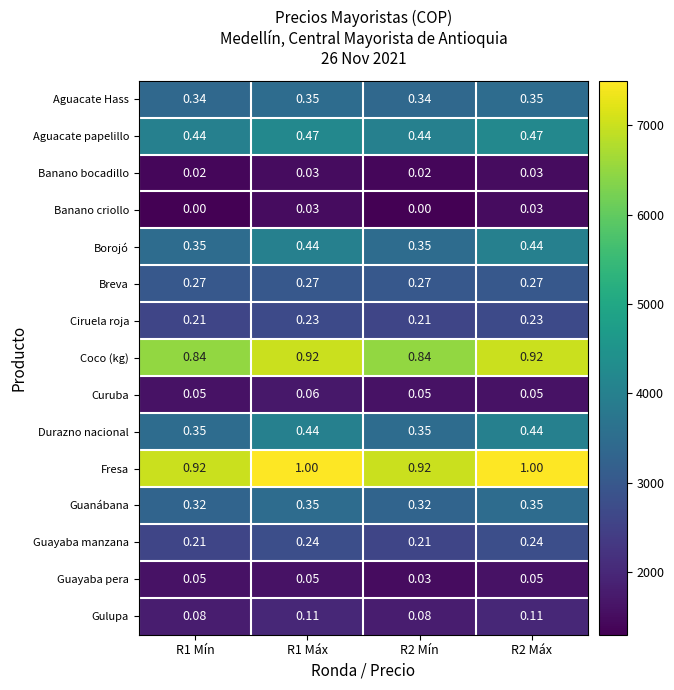

Between R1 Máx and R2 Máx, which series saw the biggest shift?

Curuba